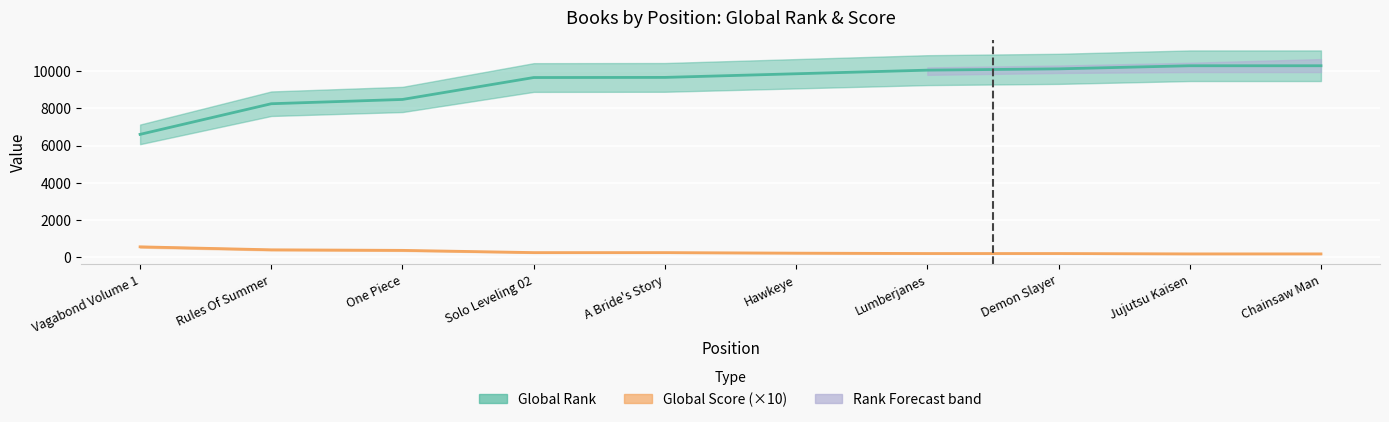

Is the value of Global Rank at Rules Of Summer greater than the value of Global Score at One Piece?

Yes